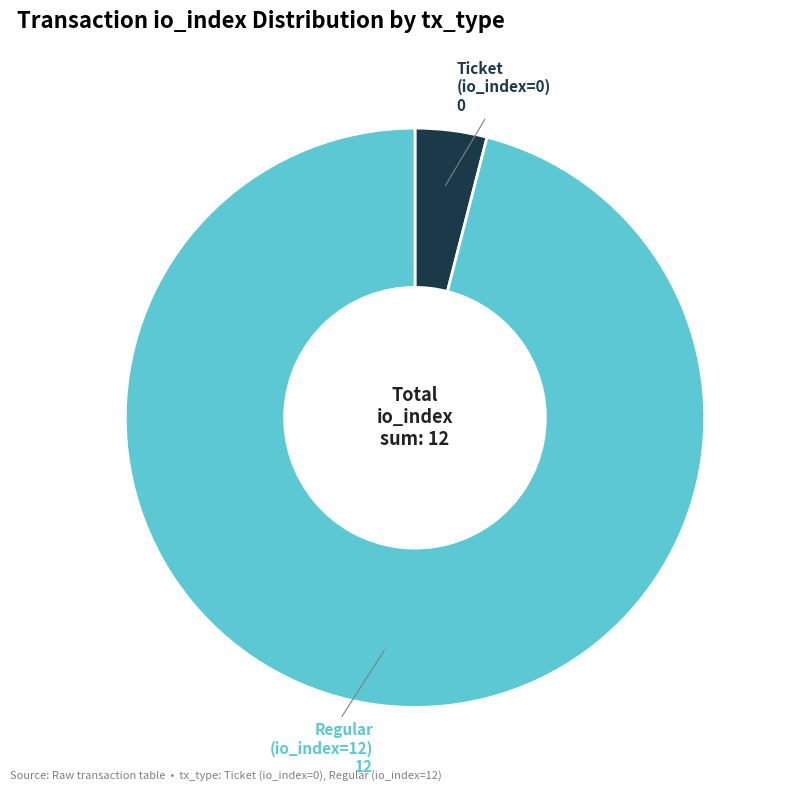

Is there a majority slice in this chart?

Yes